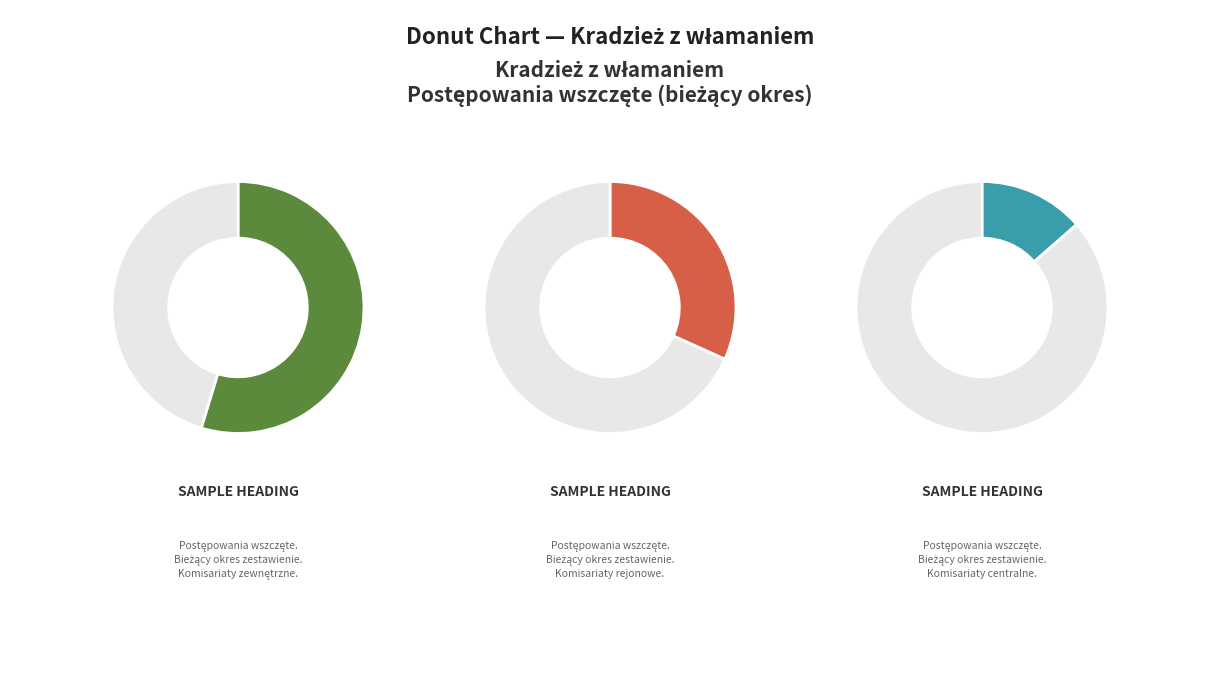

The KPP Warszawa Zach. slice represents 12% of the pie. True or false?

False